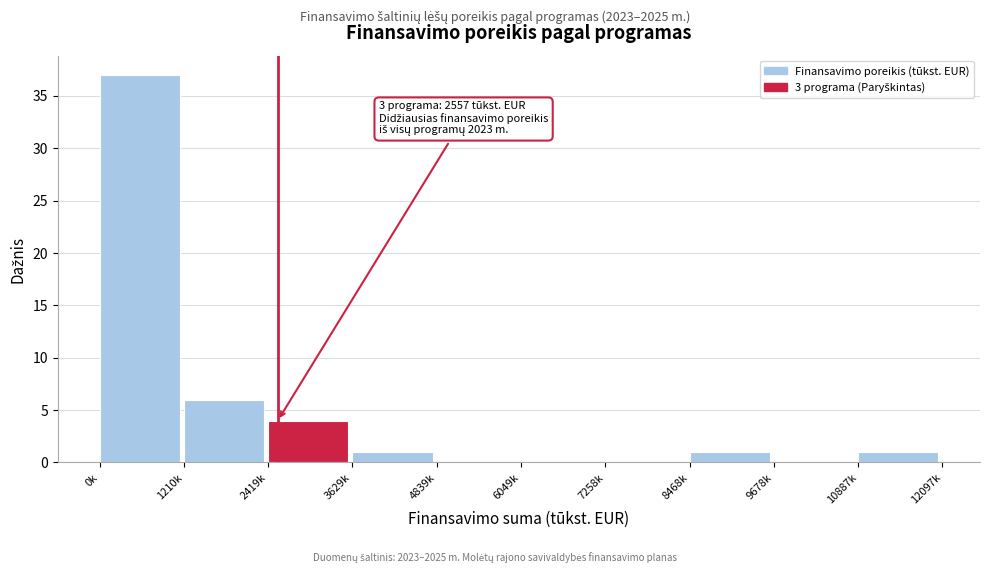

What is the maximum value shown in the chart?

37